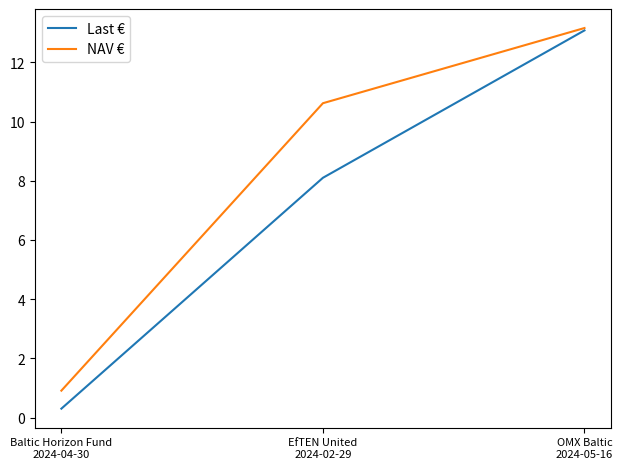

Rank the series by their average value, from lowest to highest.

Last €, NAV €